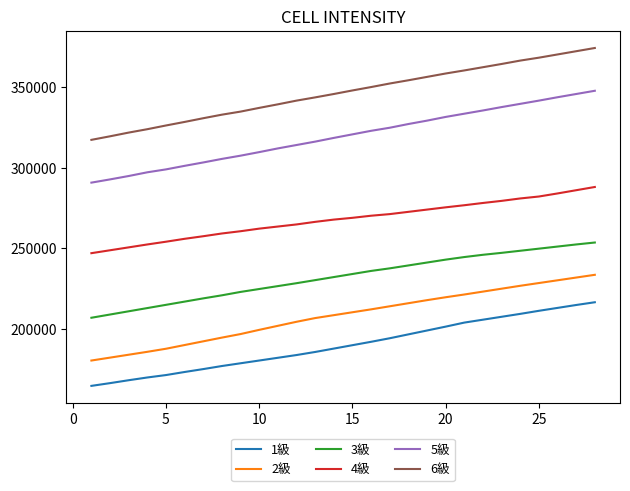

True or false: 3級 and 1級 cross at least once.

False